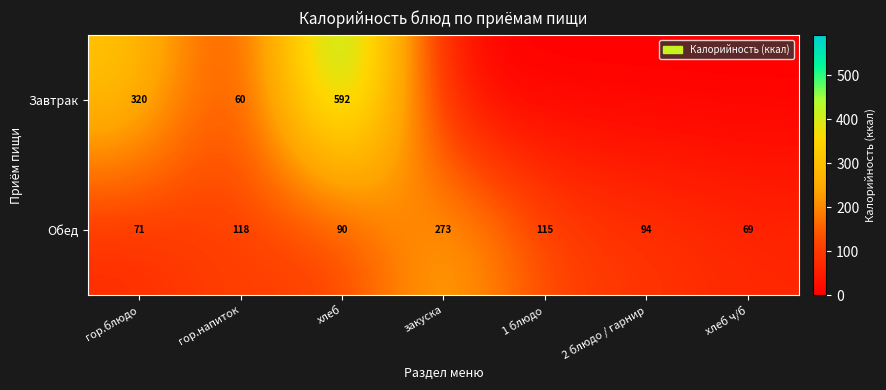

True or false: Обед has a value of 69 at хлеб ч/б.

True